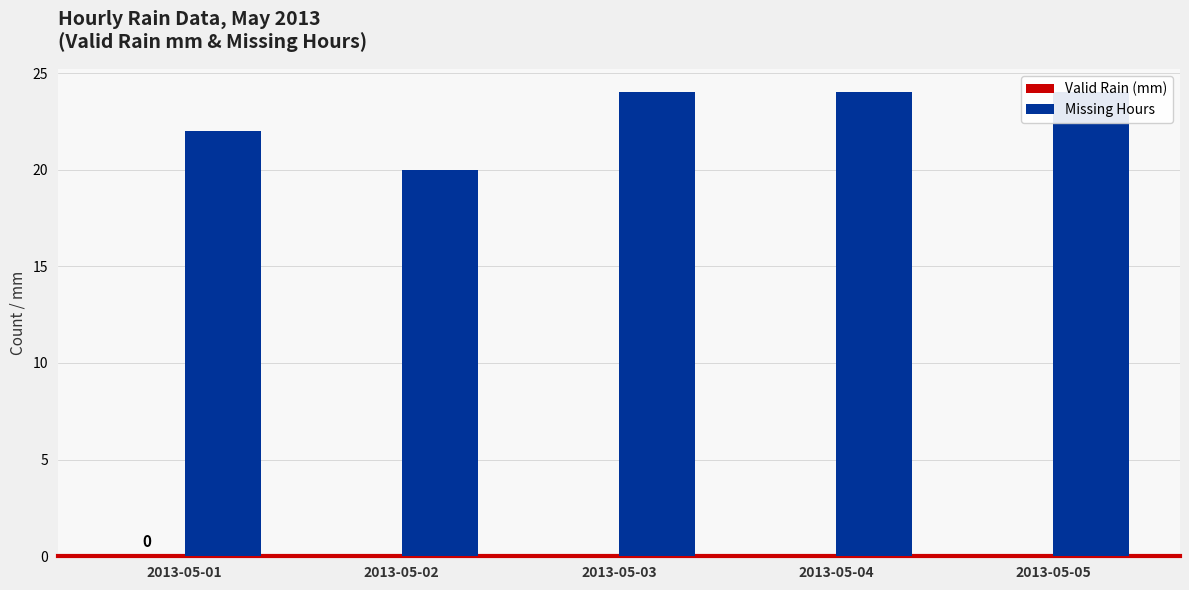

What is the spread (max minus min) of values at 2013-05-05?

24